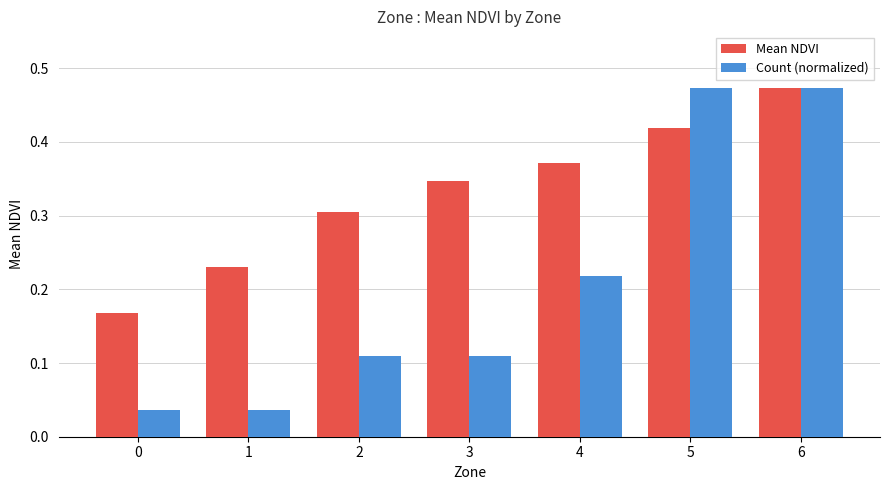

True or false: Mean NDVI has a value of 0.7 at 4.

False